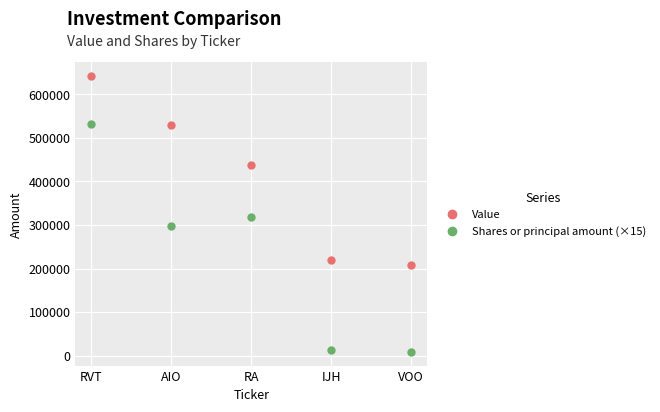

How many distinct data groups are displayed?

2